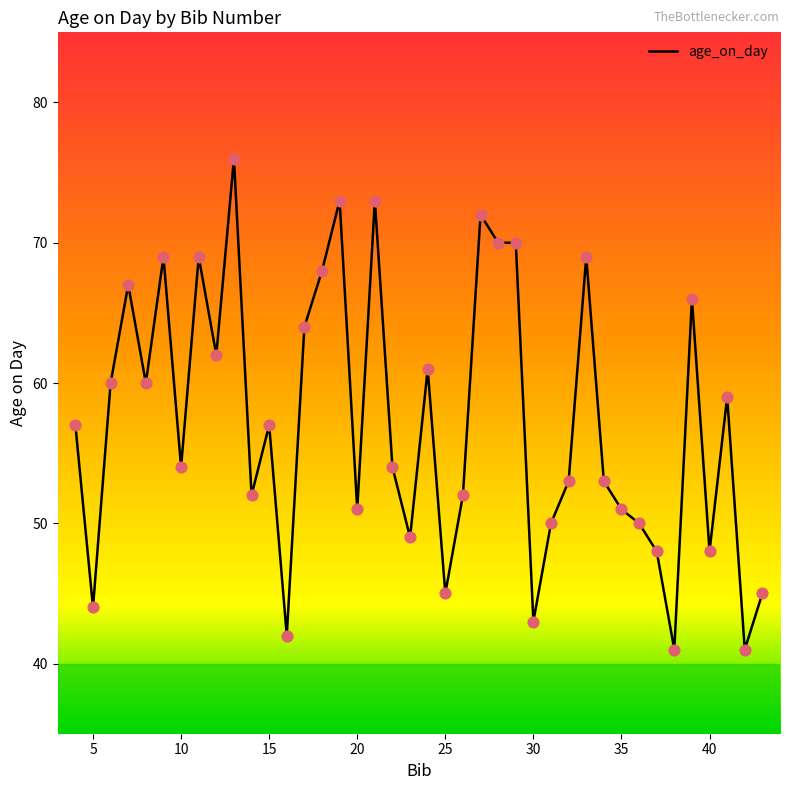

What is the difference between the maximum and minimum values?

35